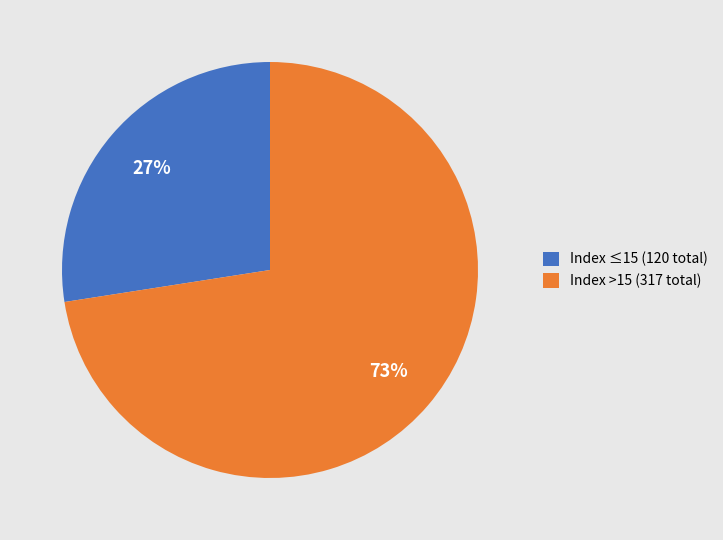

What is the majority slice?

Index >15 (317 total)